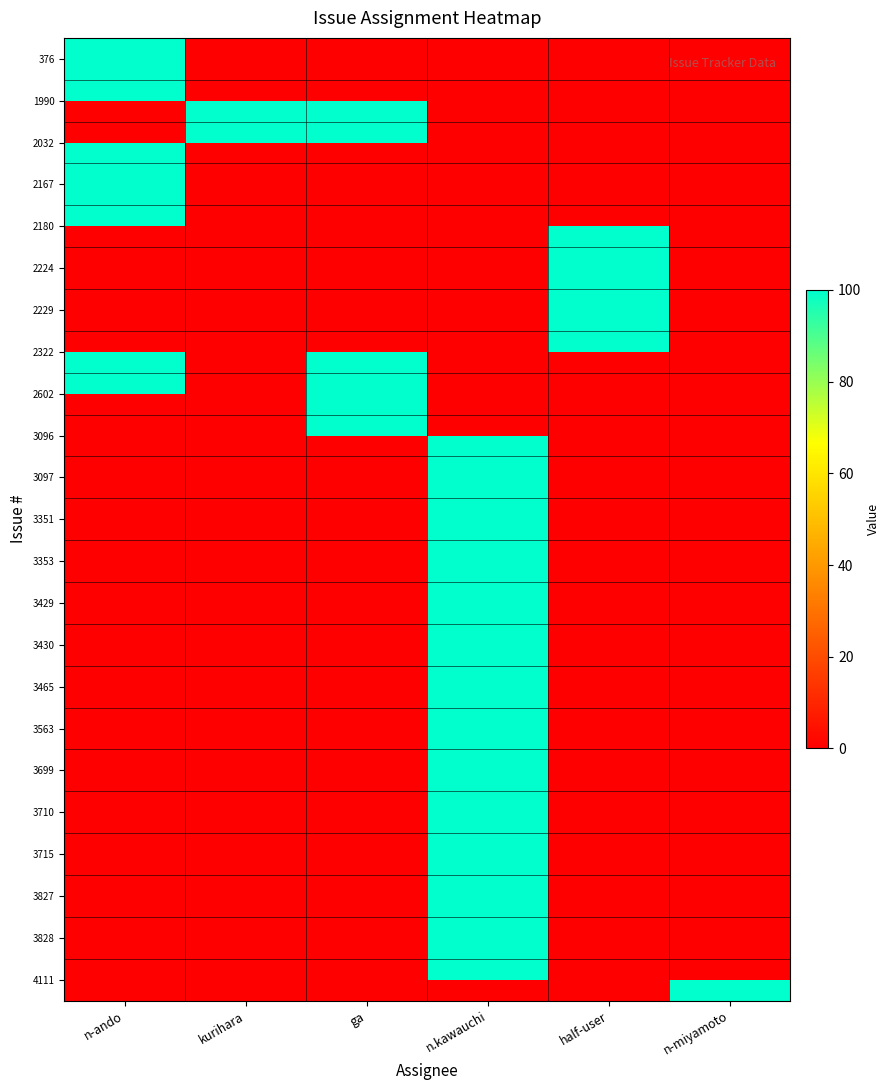

At which label is 3097 closest to 50?

n-ando